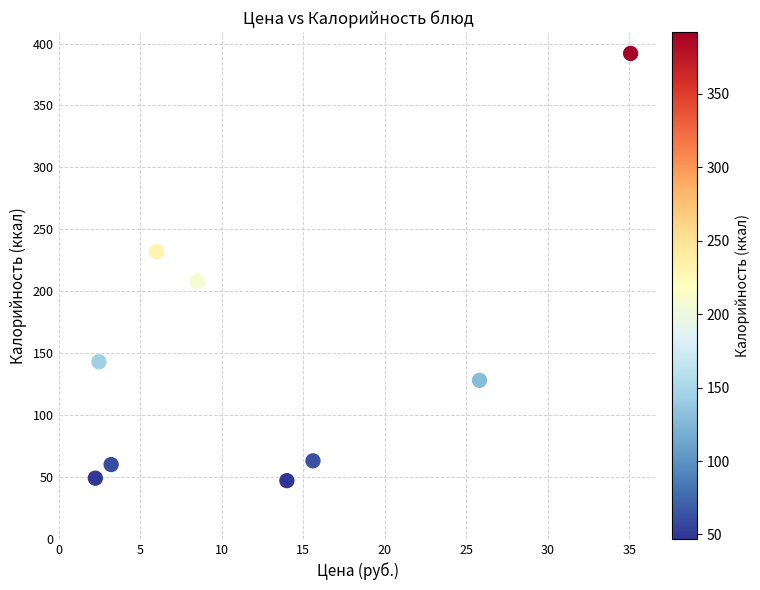

What is the average Y value?

146.9